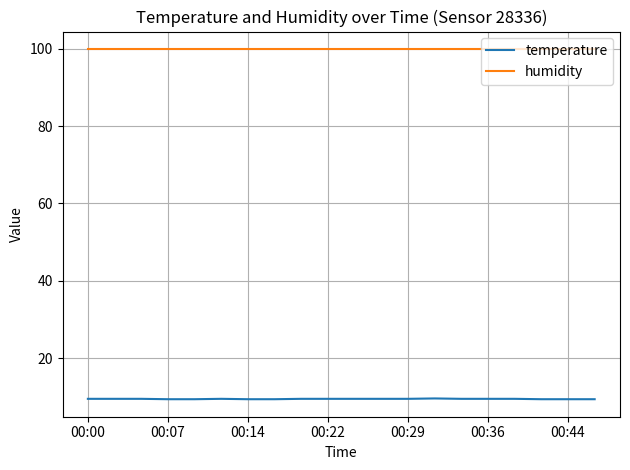

What is the greatest value displayed?

99.9